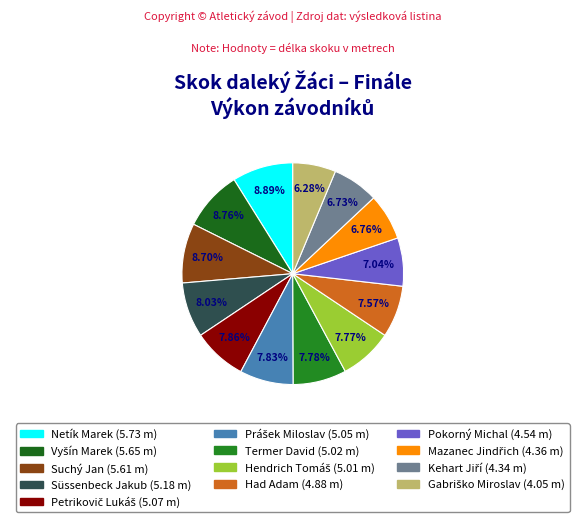

What portion of the pie excludes Pokorný Michal?

93.0%